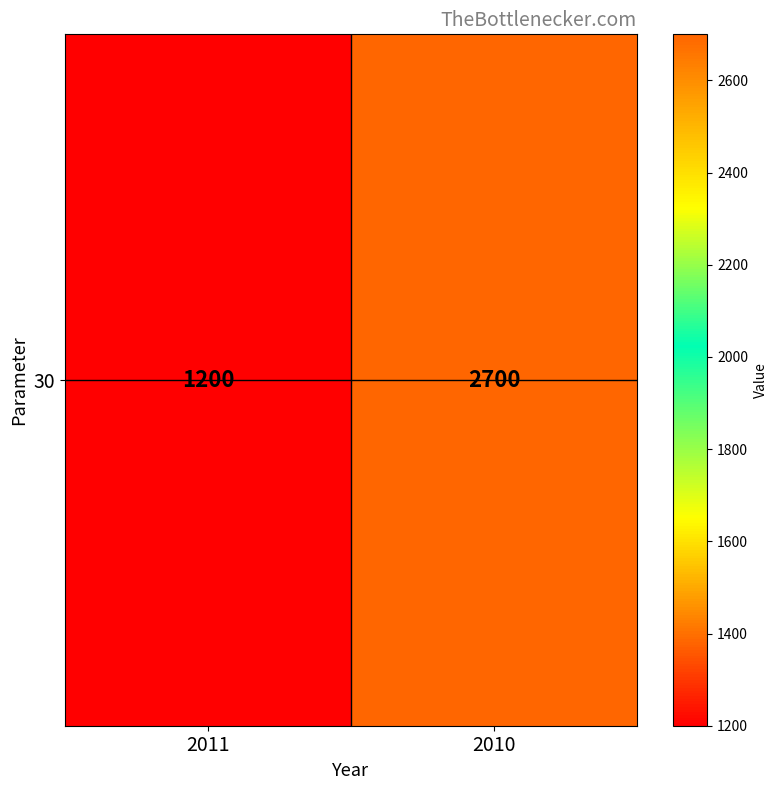

What is the change in value from 2011 to 2010?

+1500